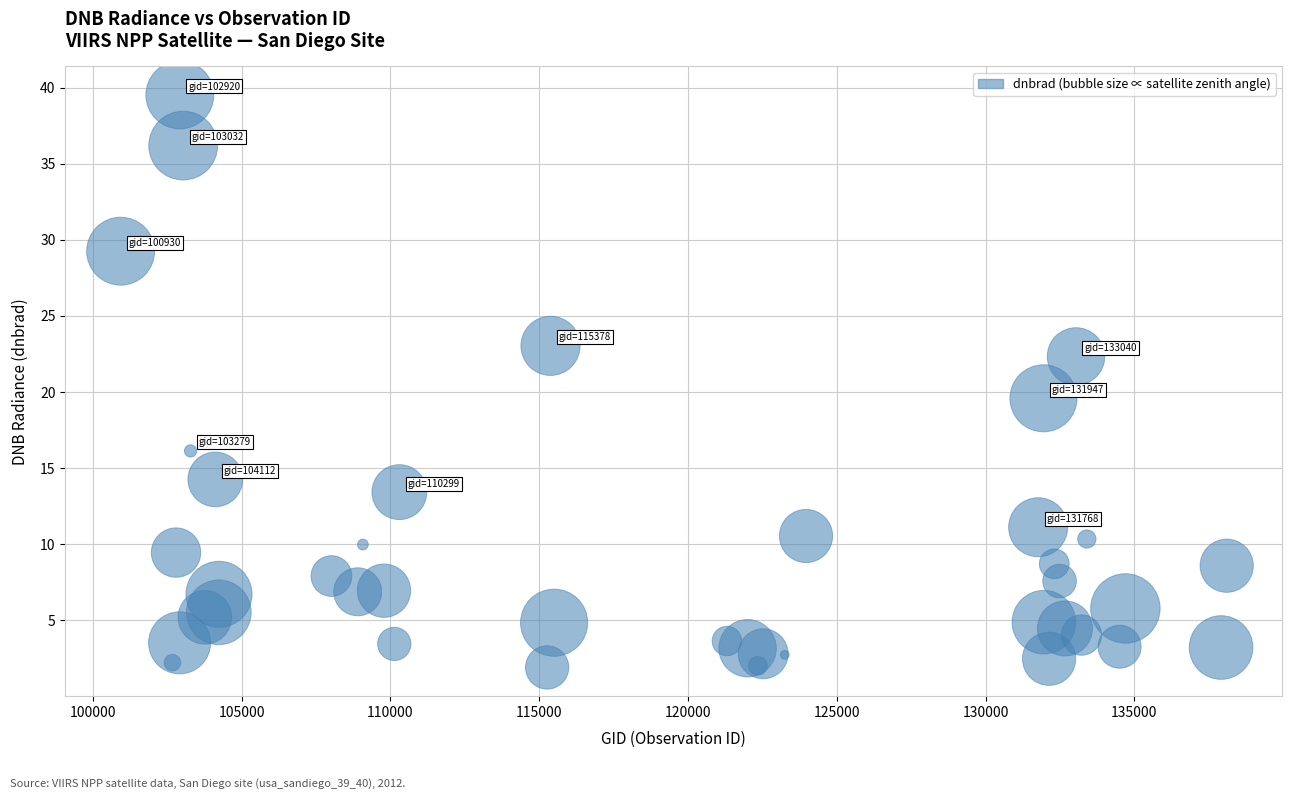

What is the range of X values (max minus min)?

37175.0